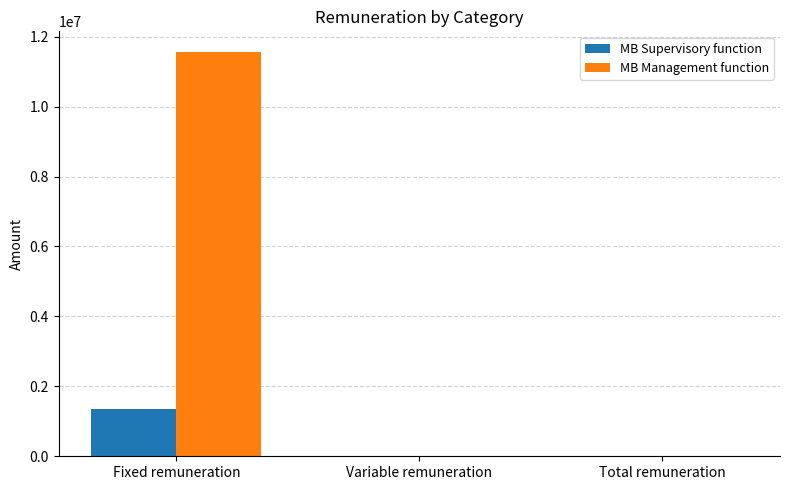

What is the approximate value of MB Supervisory function at Fixed remuneration, to the nearest 100?

1358000